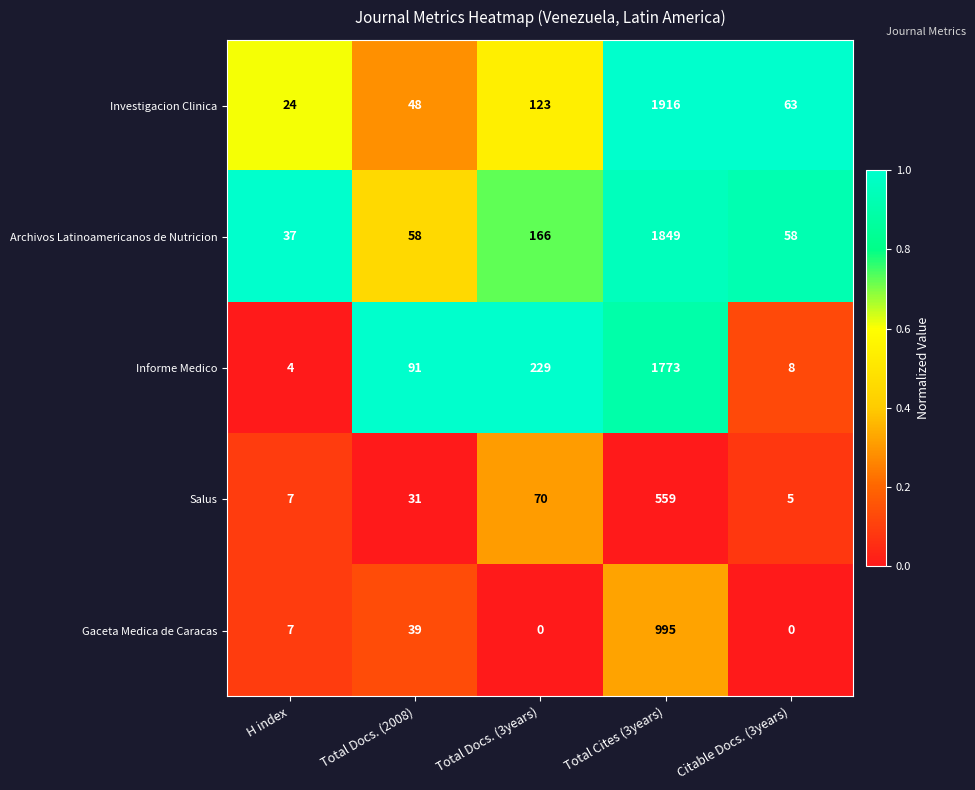

Rank the series by their maximum value, from highest to lowest.

Investigacion Clinica, Archivos Latinoamericanos de Nutricion, Informe Medico, Gaceta Medica de Caracas, Salus